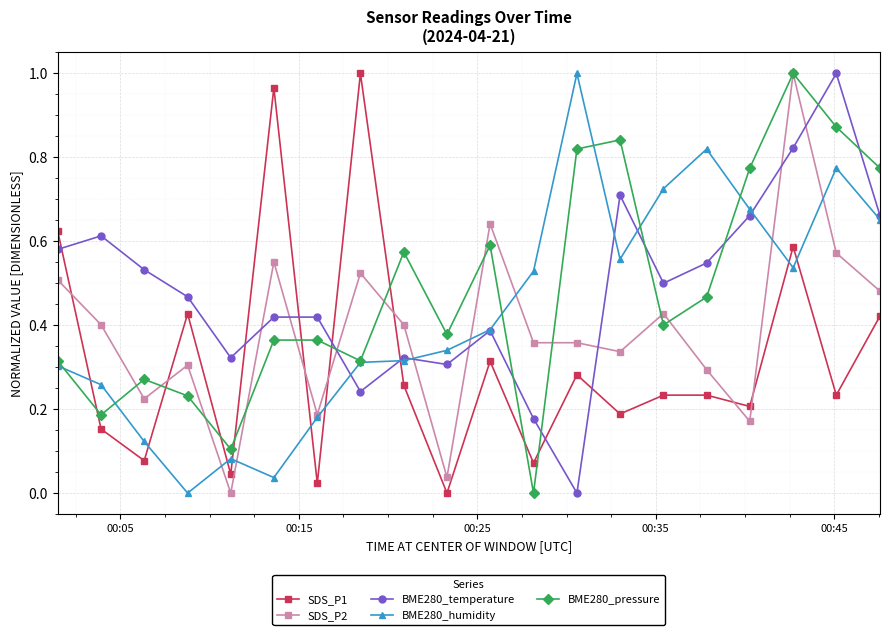

True or false: BME280_pressure and BME280_temperature cross at least once.

True